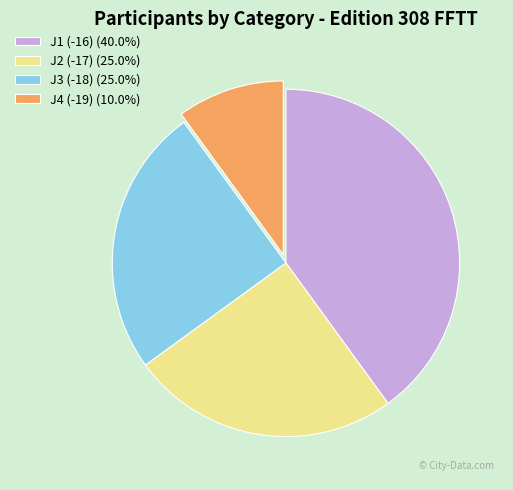

Do J2 (-17) (25.0%) and J1 (-16) (40.0%) together represent more than half of the pie?

Yes